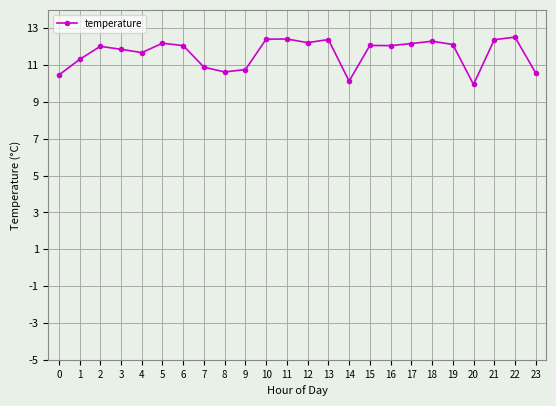

What is the maximum value shown in the chart?

12.5